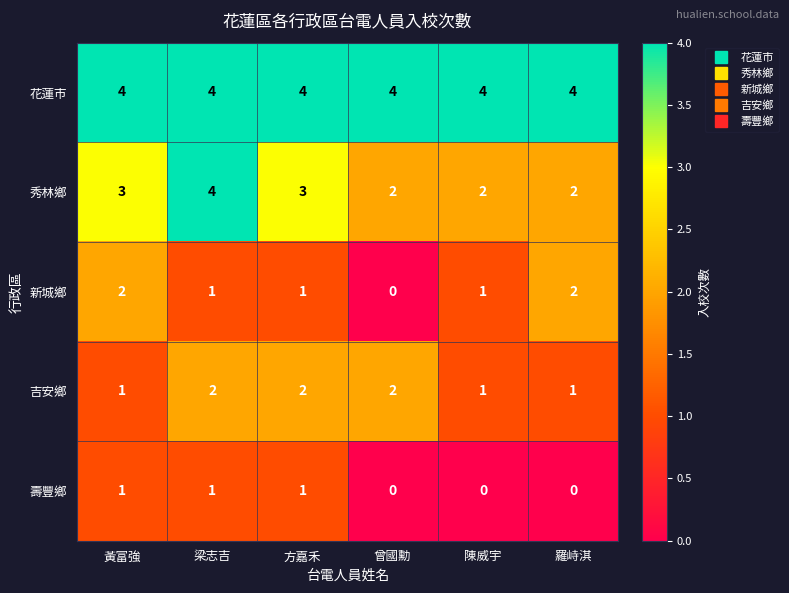

Reading left to right, transcribe all the data shown in this chart.

花蓮市: 4	4	4	4	4	4
秀林鄉: 3	4	3	2	2	2
新城鄉: 2	1	1	0	1	2
吉安鄉: 1	2	2	2	1	1
壽豐鄉: 1	1	1	0	0	0